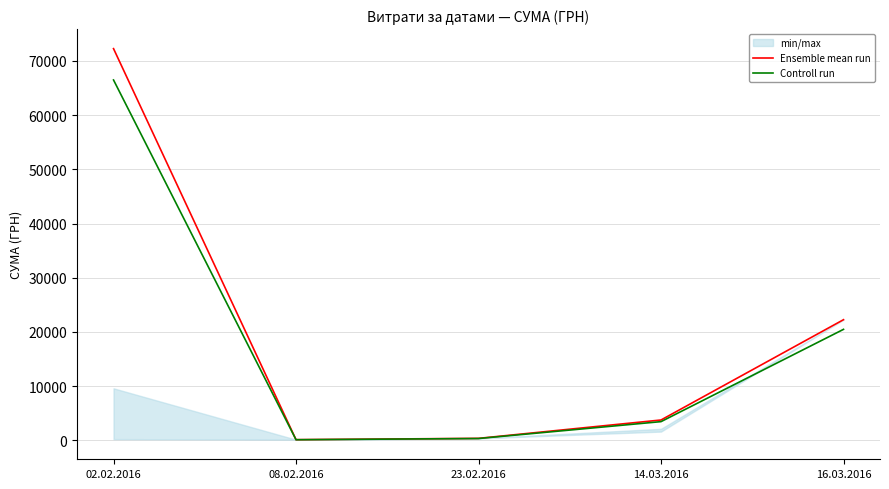

What is the average value of the Controll run series?

18179.1